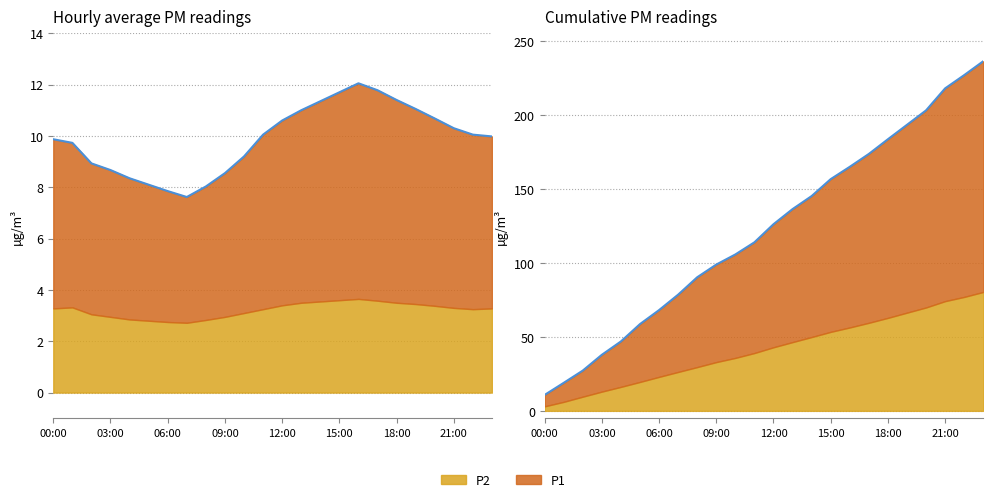

Is it true that the value at 08:00 is 5.6?

False